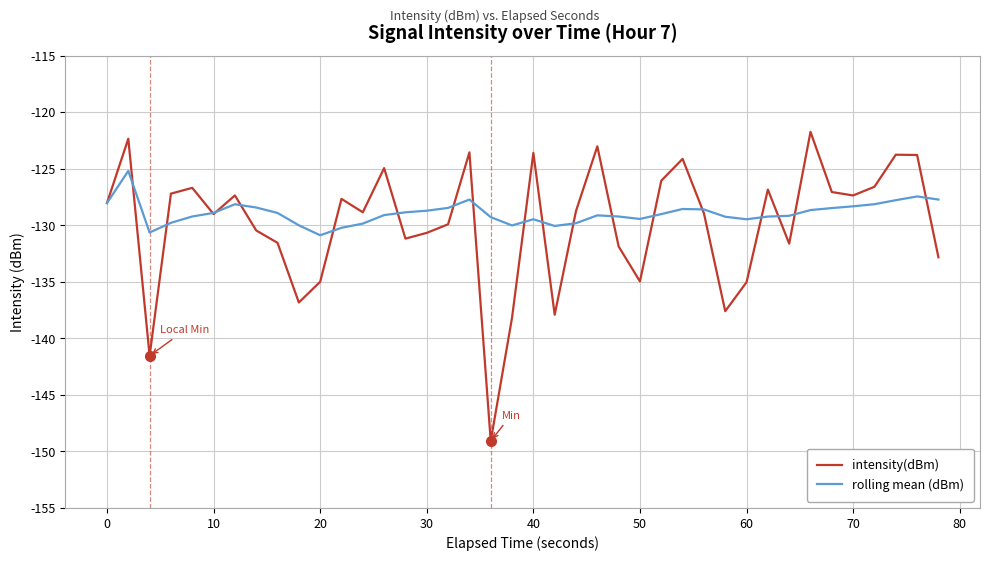

After their last crossing, which series has the higher values: rolling mean (dBm) or intensity(dBm)?

rolling mean (dBm)